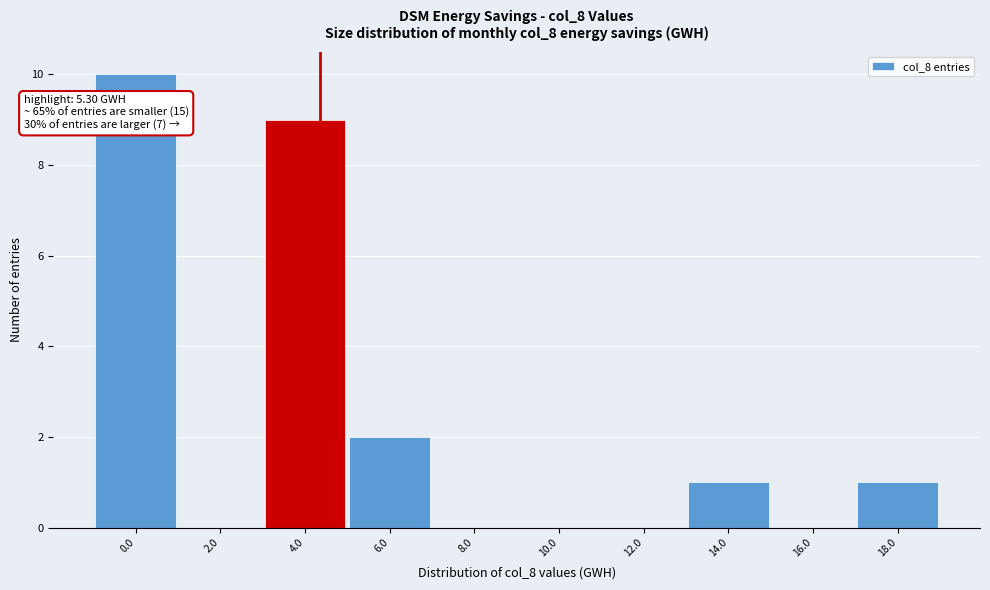

Reading left to right, transcribe all the data shown in this chart.

0.0=10	2.0=0	4.0=9	6.0=2	8.0=0	10.0=0	12.0=0	14.0=1	16.0=0	18.0=1